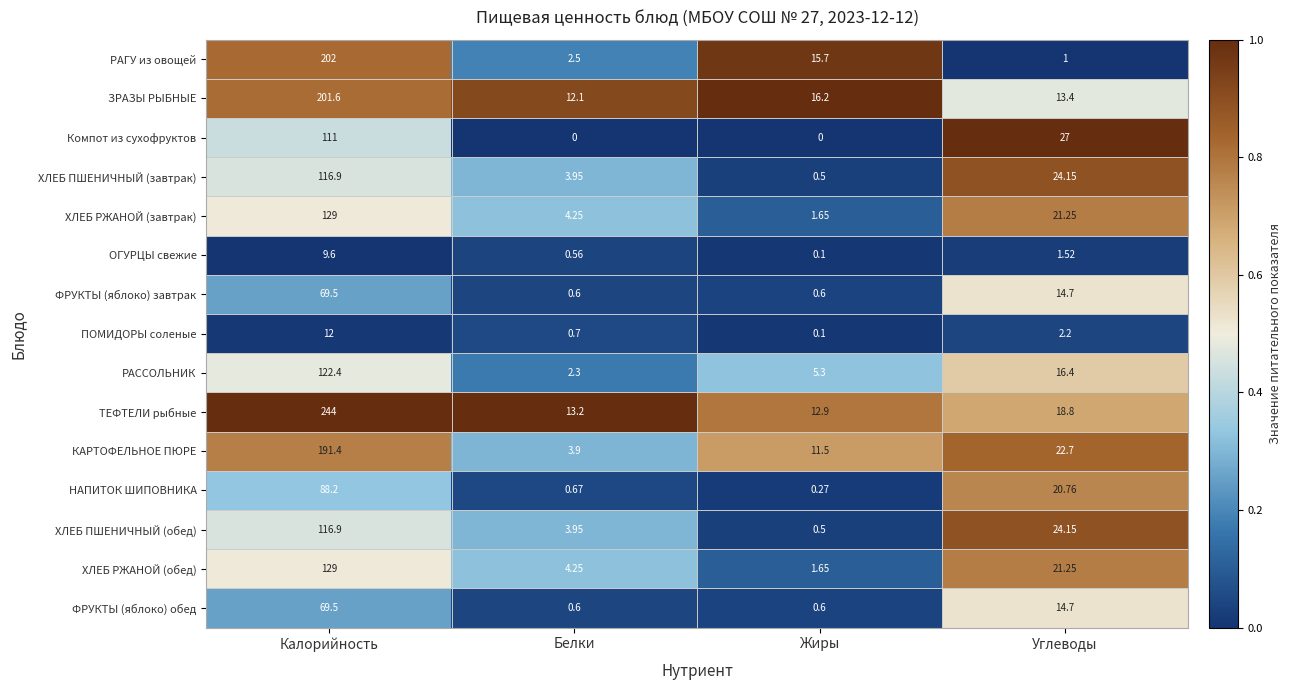

Which series has the largest total across all categories?

ТЕФТЕЛИ рыбные